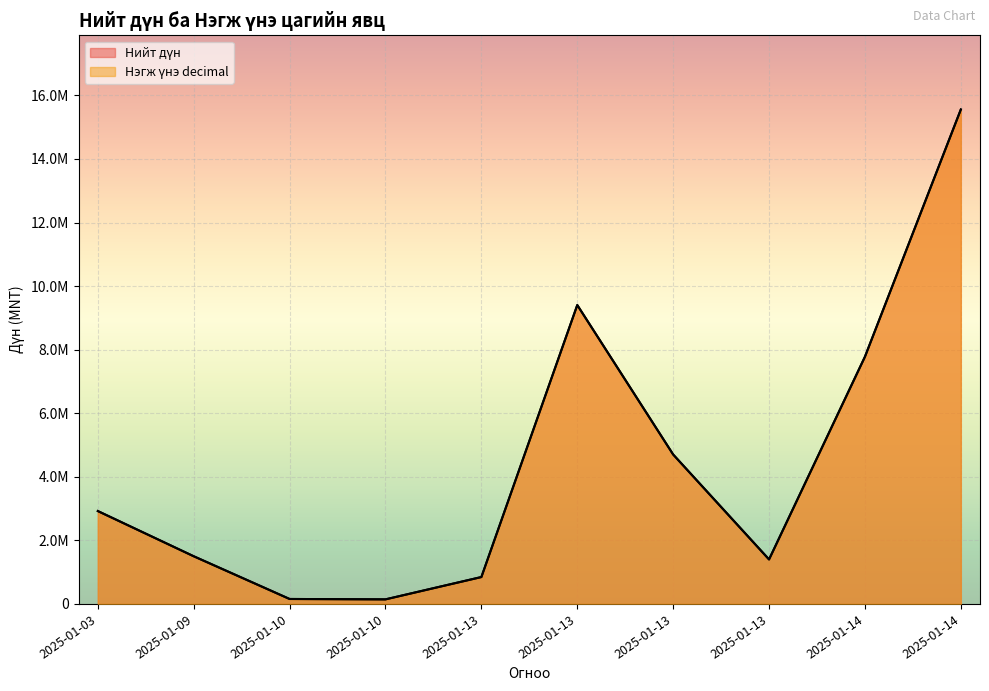

What is the minimum value for Нийт дүн?

144000.0